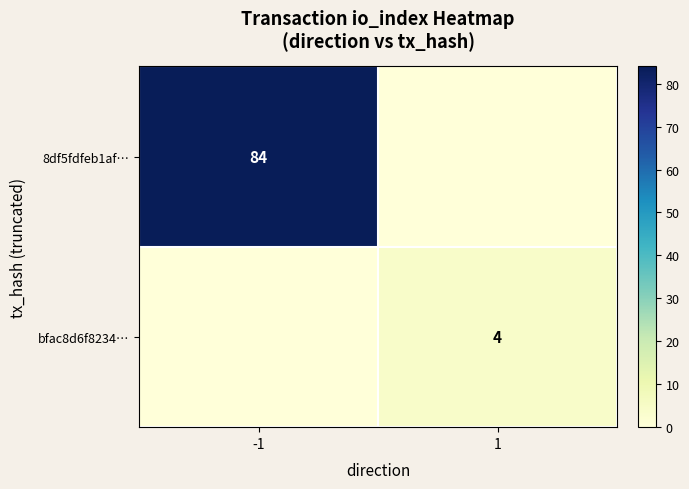

The 8df5fdfeb1af… series shows 139 at -1. True or false?

False